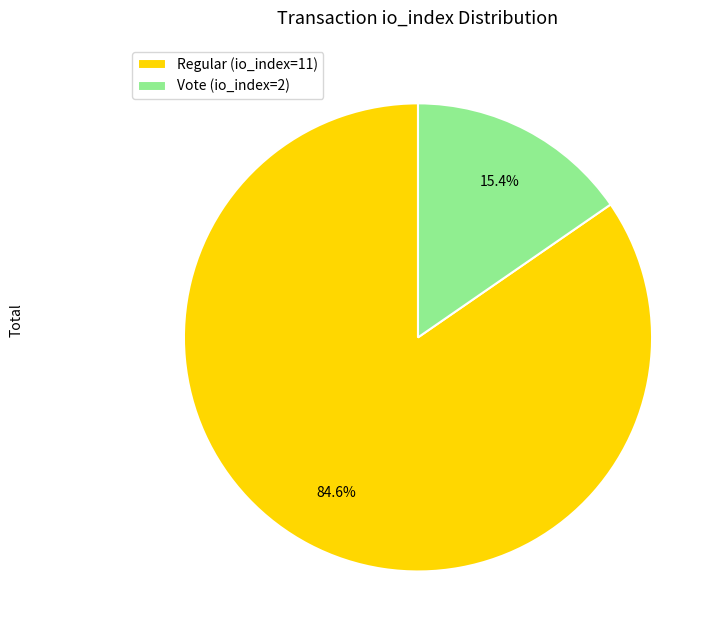

What percentage do Regular (io_index=11) and Vote (io_index=2) together represent?

100.0%